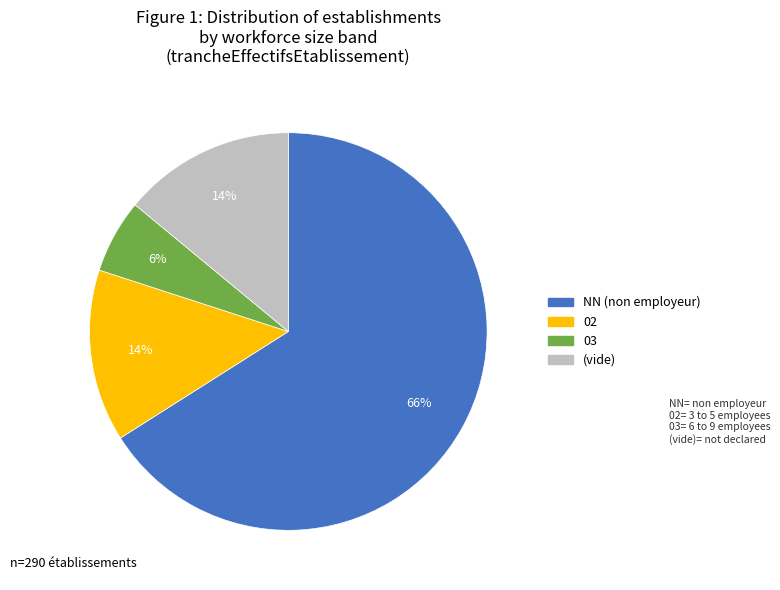

Does any single category account for the majority?

Yes